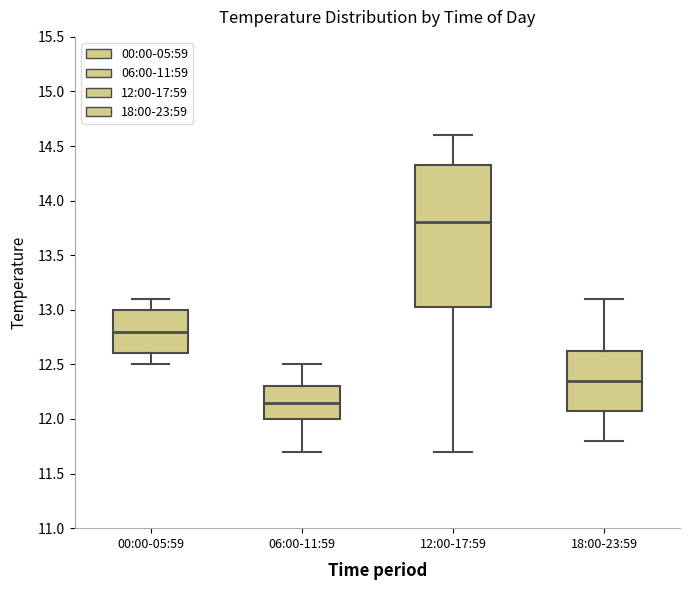

Where is the lower edge of the box for 18:00-23:59 on the y-axis? The values are not printed on the chart, so give them approximately, as read against the axis.

12.10